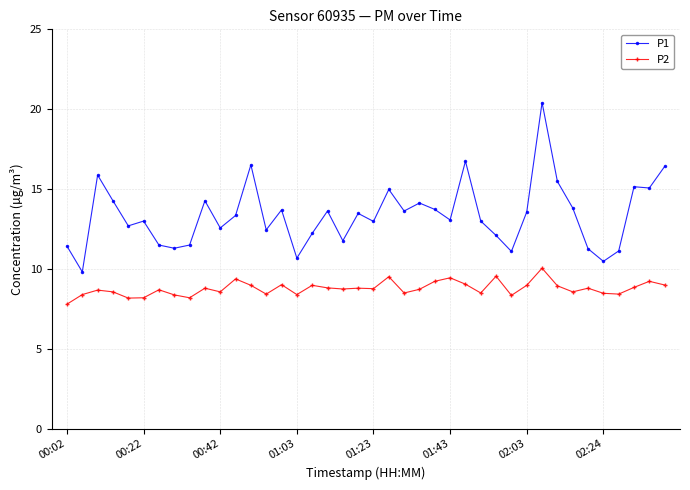

Rank the series by their average value, from highest to lowest.

P1, P2